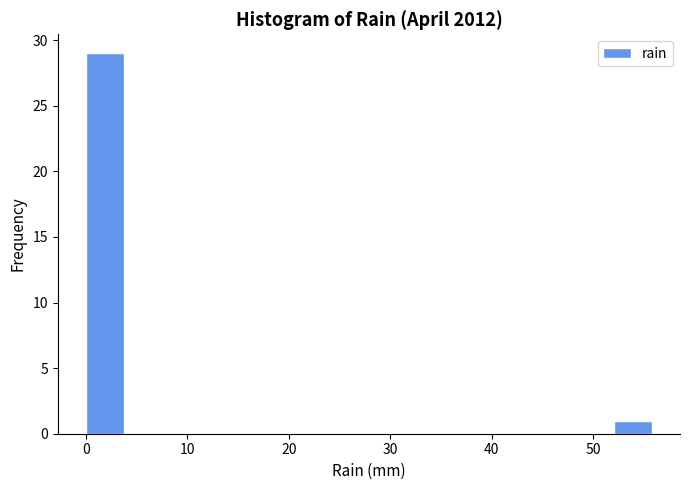

Around what value on the x-axis is the tallest bar? Give the approximate position of its centre, as read against the axis.

2